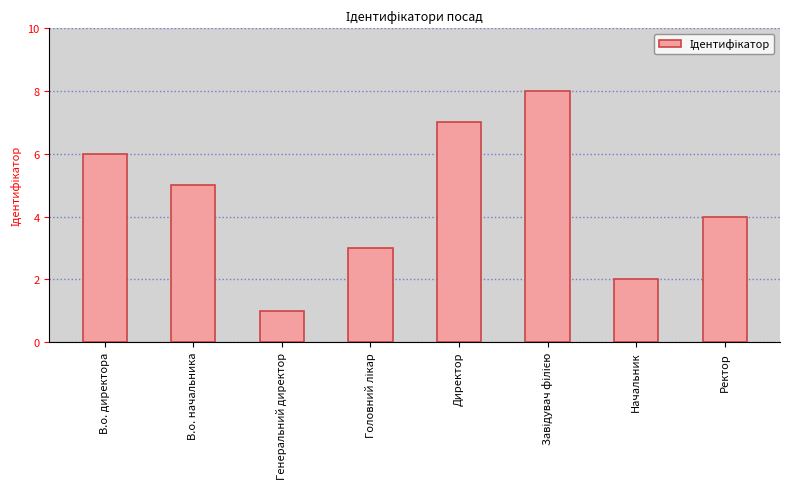

Between Директор and В.о. начальника, which is larger?

Директор